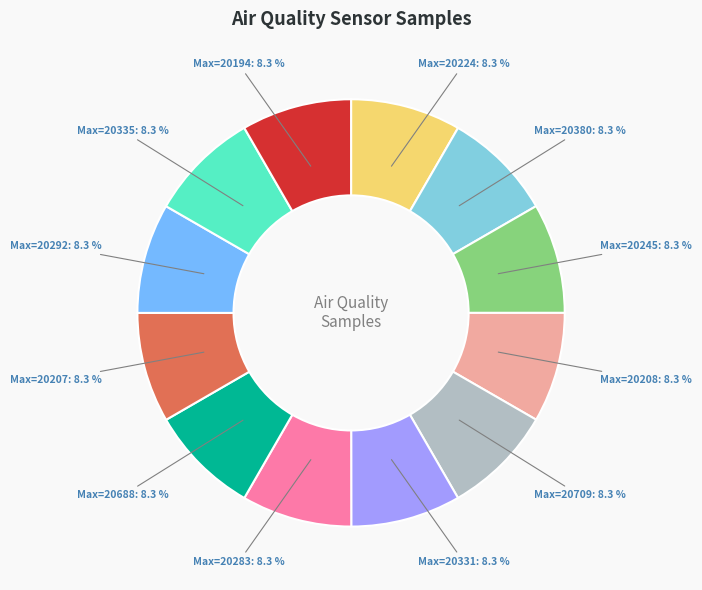

Is there any slice that represents more than half of the pie?

No